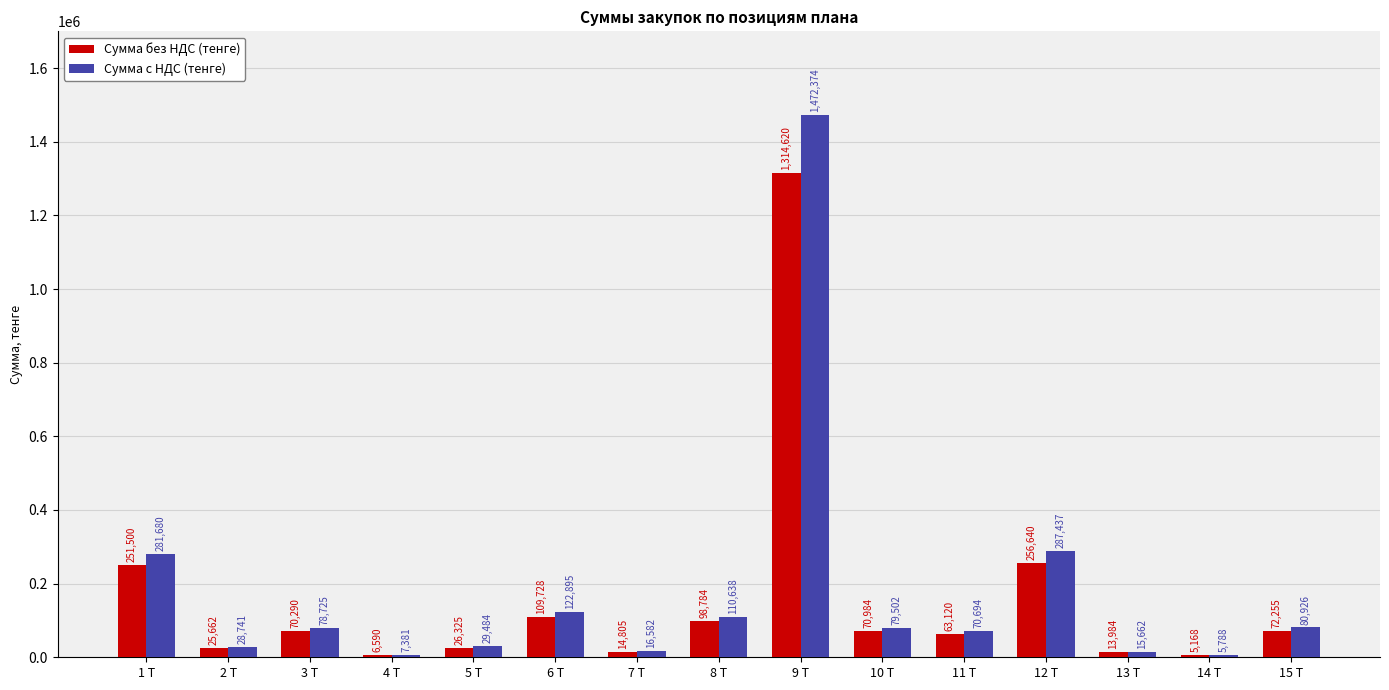

What is the total value across all series at 13 Т?

29646.1